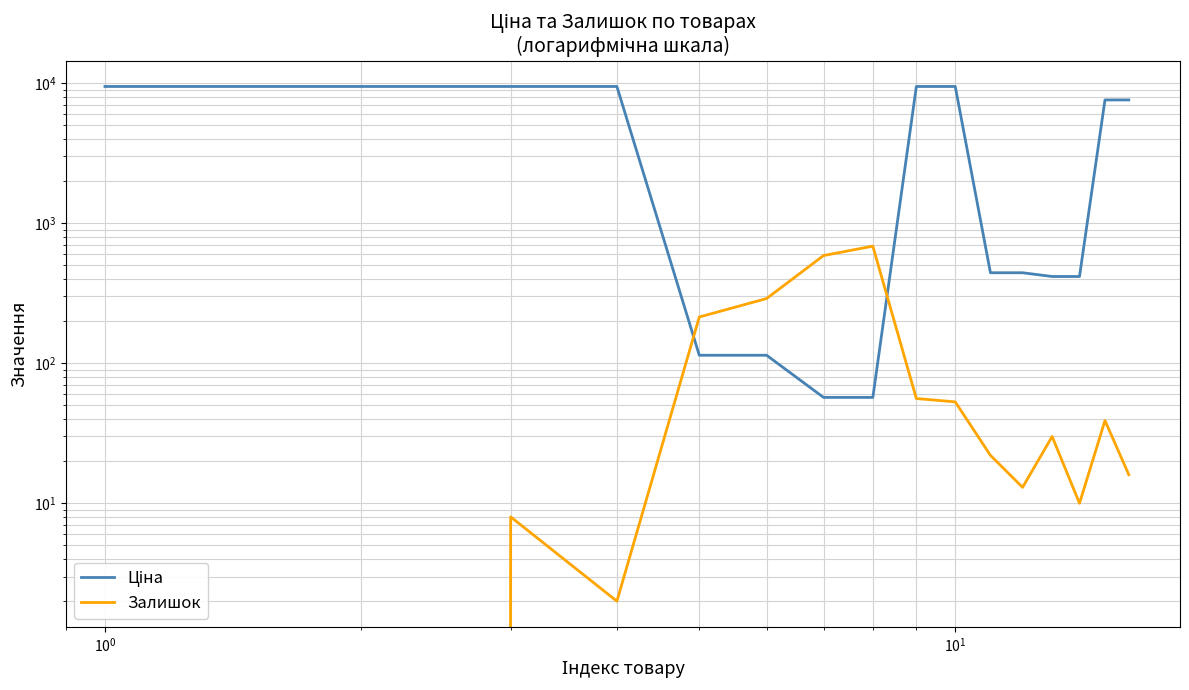

True or false: Ціна has a value of 617.1 at 11.

False